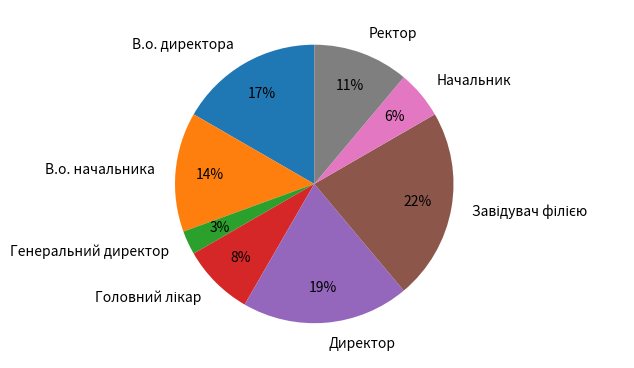

The В.о. директора slice represents 17% of the pie. True or false?

True